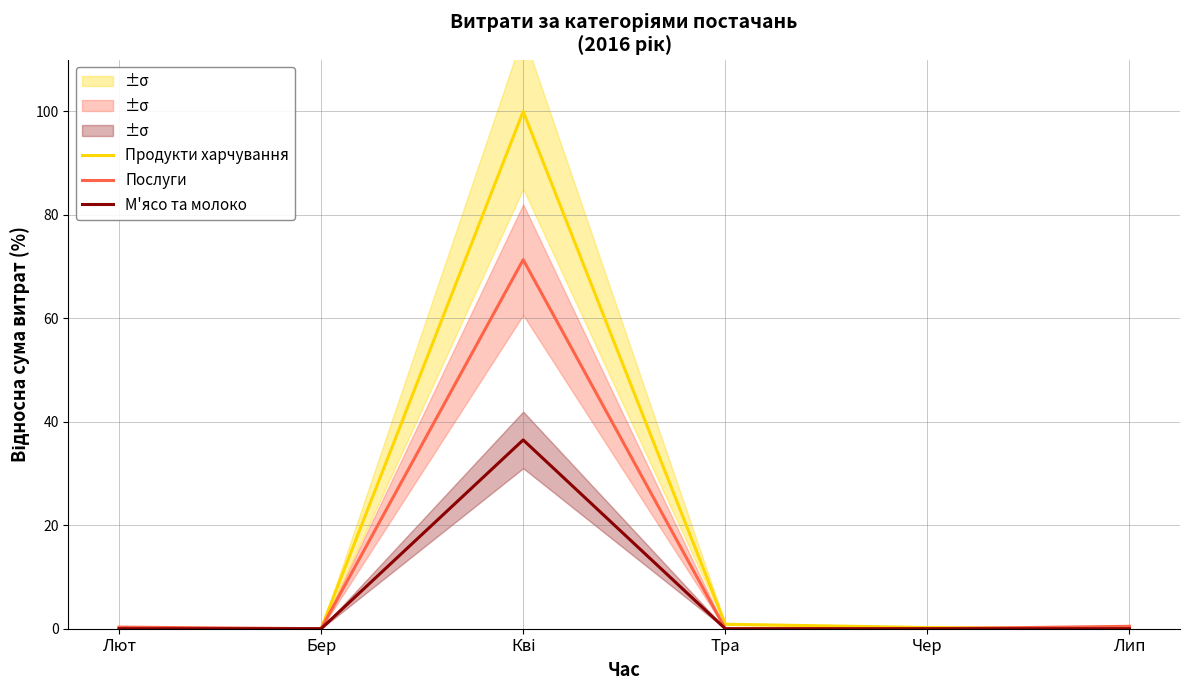

What position from the left is Лип?

6